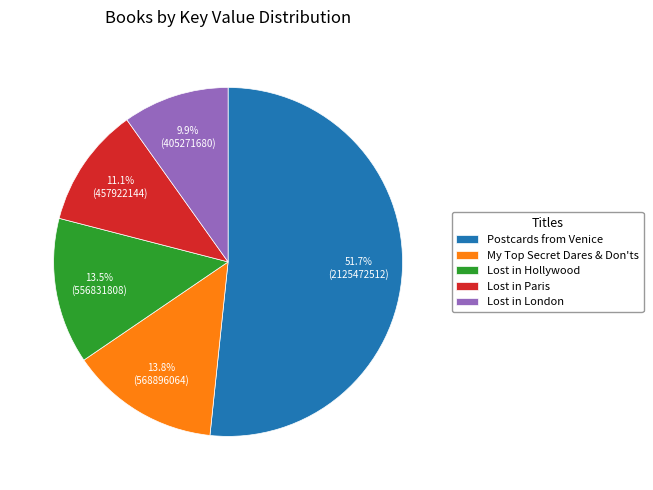

Does any single category account for the majority?

Yes